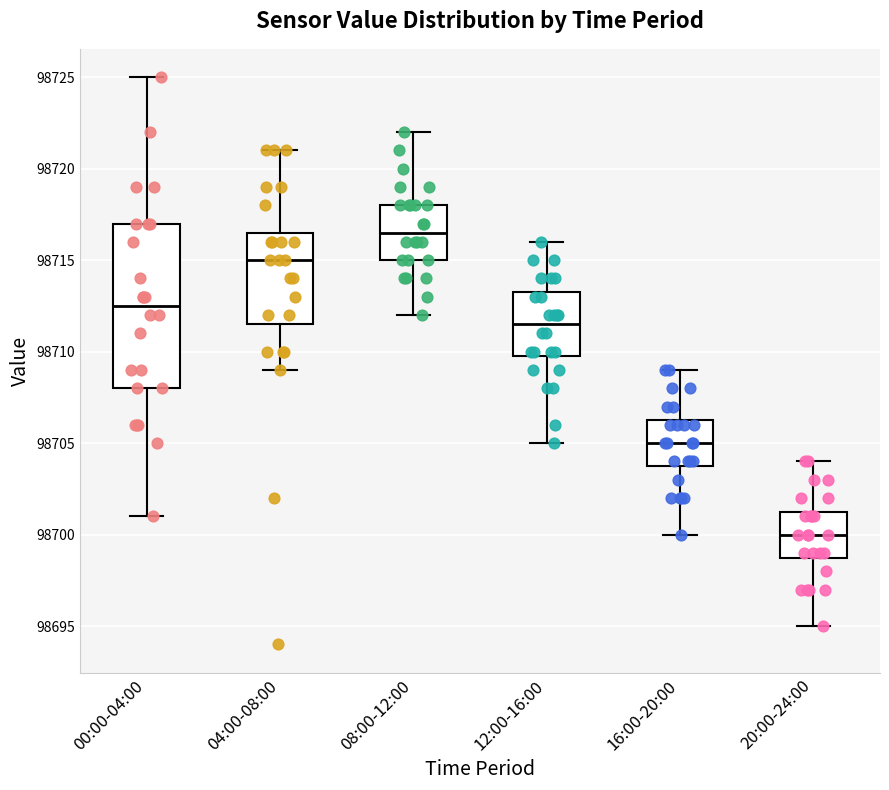

Reading left to right, transcribe this box plot: for each box, give where its median line is, the range the box spans, and where its two whiskers end, as read against the y-axis. The values are not printed on the chart, so give them approximately, as read against the axis.

00:00-04:00: median 98712.5, box 98708.0 to 98717.0, whiskers 98701.0 to 98725.0
04:00-08:00: median 98715.0, box 98711.5 to 98716.5, whiskers 98709.0 to 98721.0
08:00-12:00: median 98716.5, box 98715.0 to 98718.0, whiskers 98712.0 to 98722.0
12:00-16:00: median 98711.5, box 98710.0 to 98713.5, whiskers 98705.0 to 98716.0
16:00-20:00: median 98705.0, box 98704.0 to 98706.5, whiskers 98700.0 to 98709.0
20:00-24:00: median 98700.0, box 98699.0 to 98701.5, whiskers 98695.0 to 98704.0